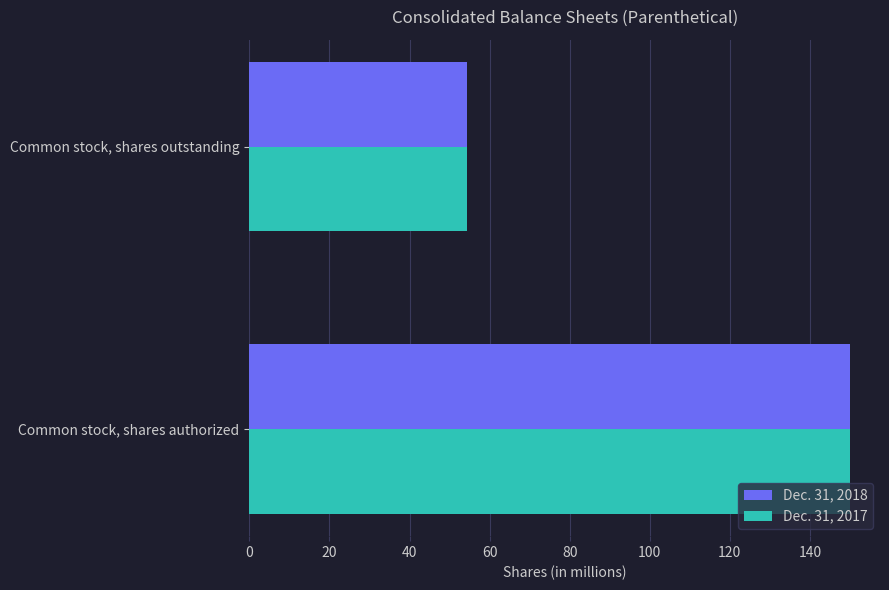

What is the highest value of the Dec. 31, 2017 series?

150.0